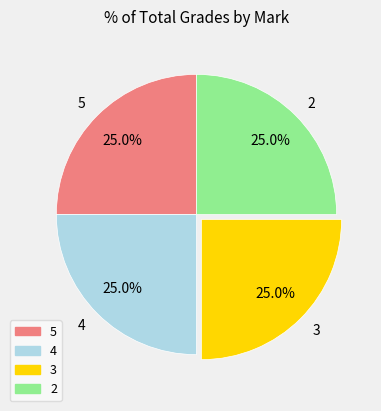

To the nearest percent, what is the difference between the 2 and 4 slice percentages?

0%